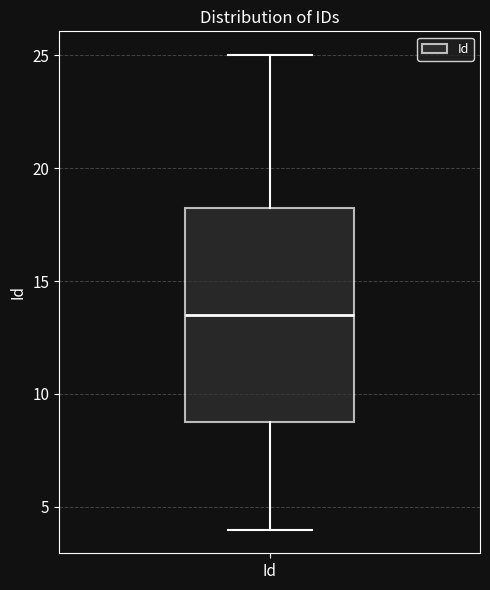

Where is the lower edge of the box for Id on the y-axis? The values are not printed on the chart, so give them approximately, as read against the axis.

9.0